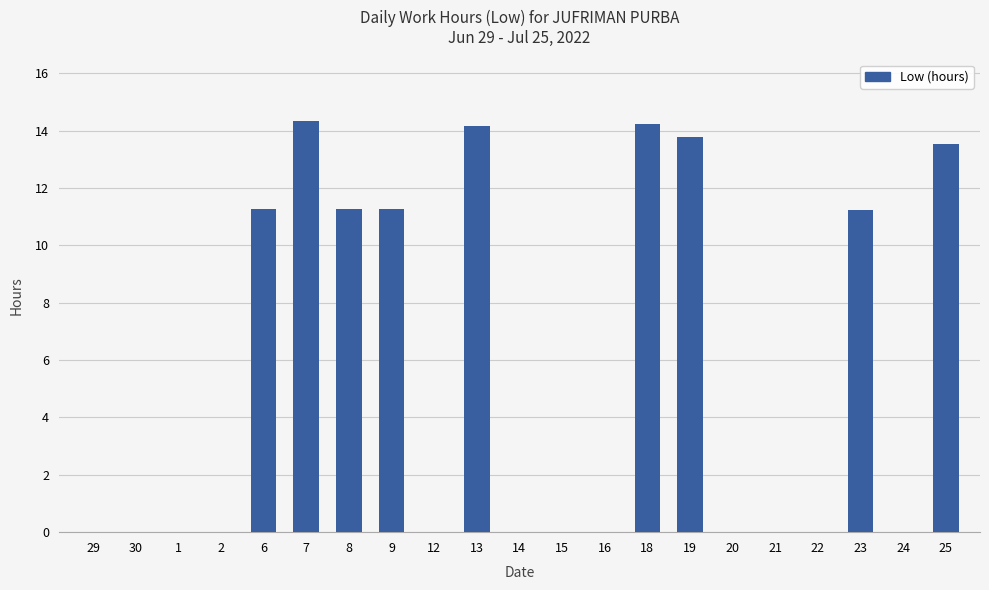

What is the maximum value shown in the chart?

14.3